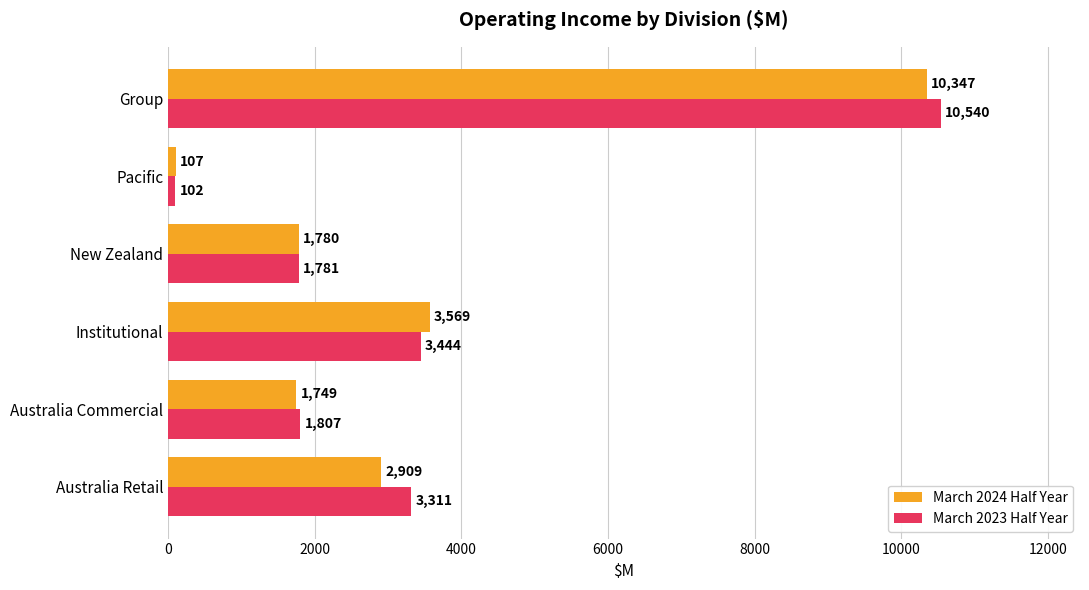

List the series in order of their overall mean, lowest first.

March 2024 Half Year, March 2023 Half Year